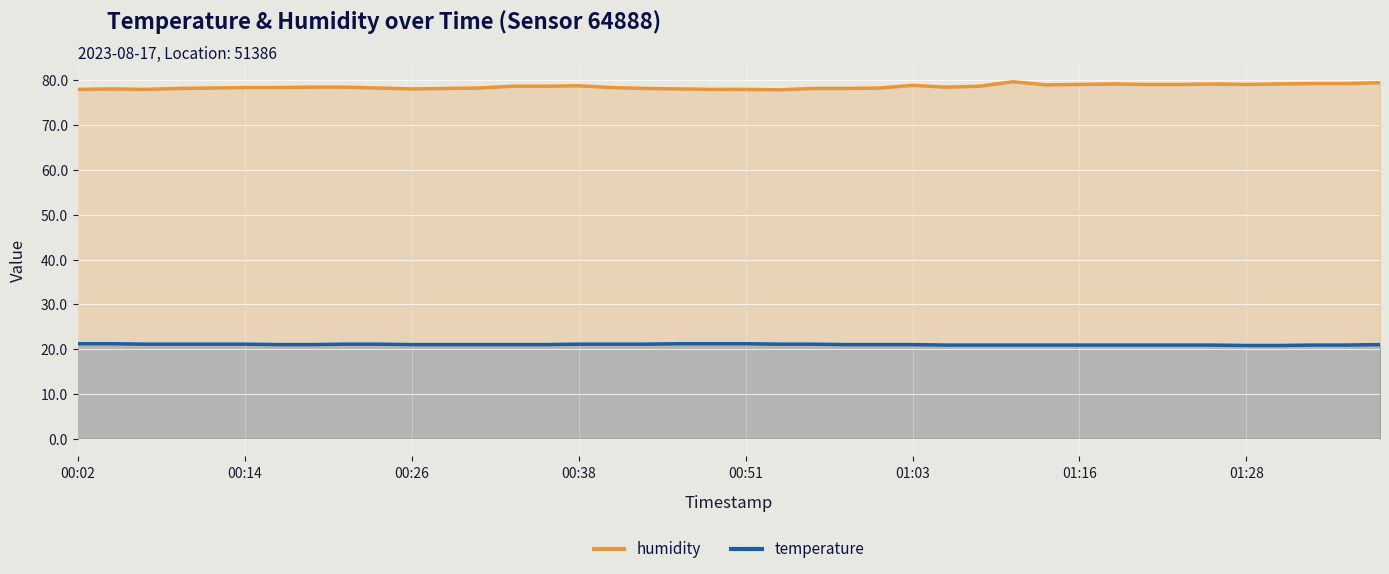

At how many categories does at least one series exceed 59?

40